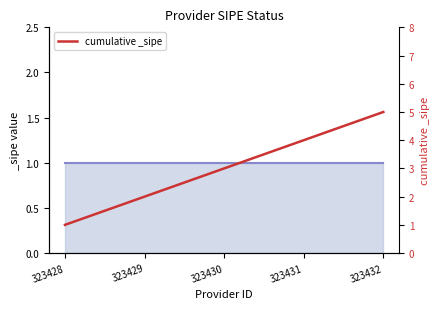

Reading left to right, transcribe all the data shown in this chart.

323428=1	323429=2	323430=3	323431=4	323432=5